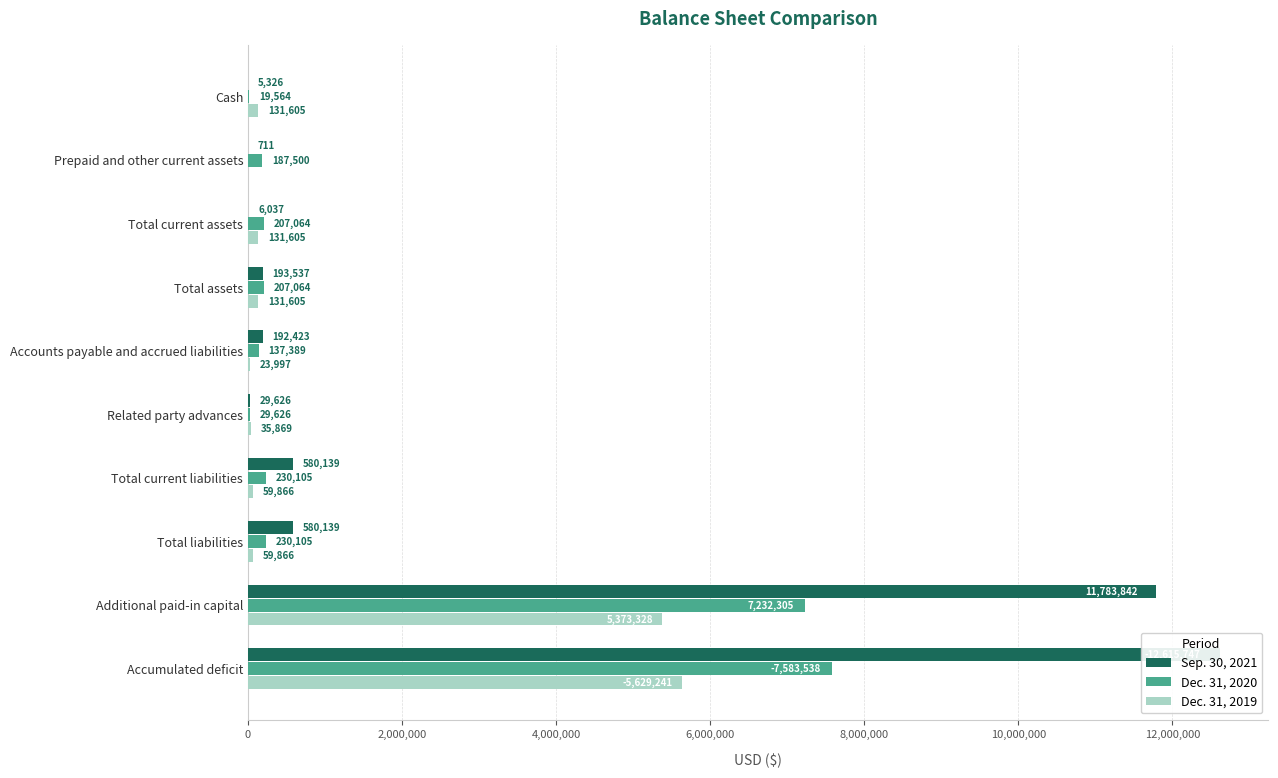

True or false: Sep. 30, 2021 has a value of 221398 at Total liabilities.

False